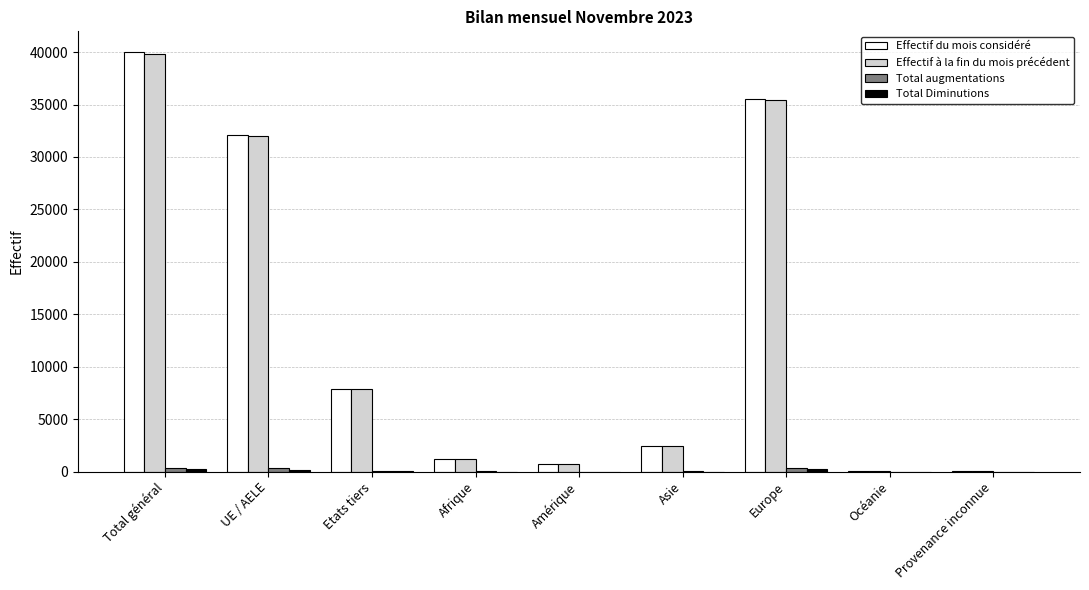

At which category is the sum across all series the highest?

Total général